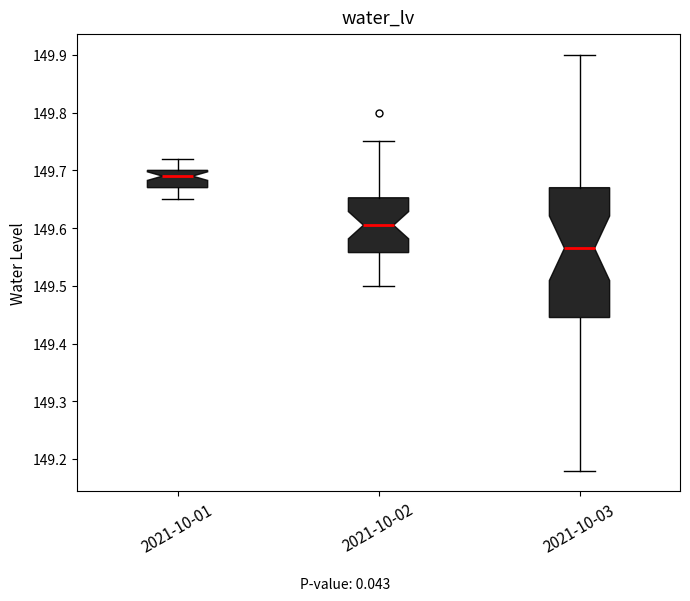

Reading left to right, transcribe this box plot: for each box, give where its median line is, the range the box spans, and where its two whiskers end, as read against the y-axis. The values are not printed on the chart, so give them approximately, as read against the axis.

2021-10-01: median 149.69, box 149.67 to 149.70, whiskers 149.65 to 149.72
2021-10-02: median 149.61, box 149.56 to 149.65, whiskers 149.50 to 149.75
2021-10-03: median 149.57, box 149.45 to 149.67, whiskers 149.18 to 149.90